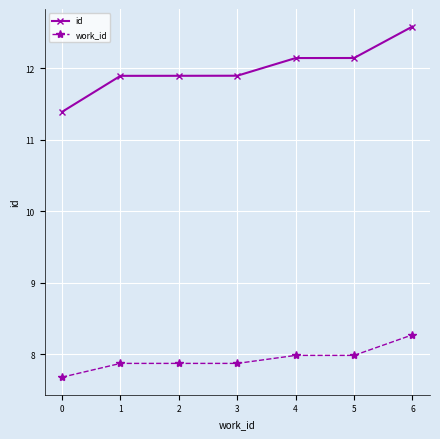

What is the spread (max minus min) of values at 0?

3.7